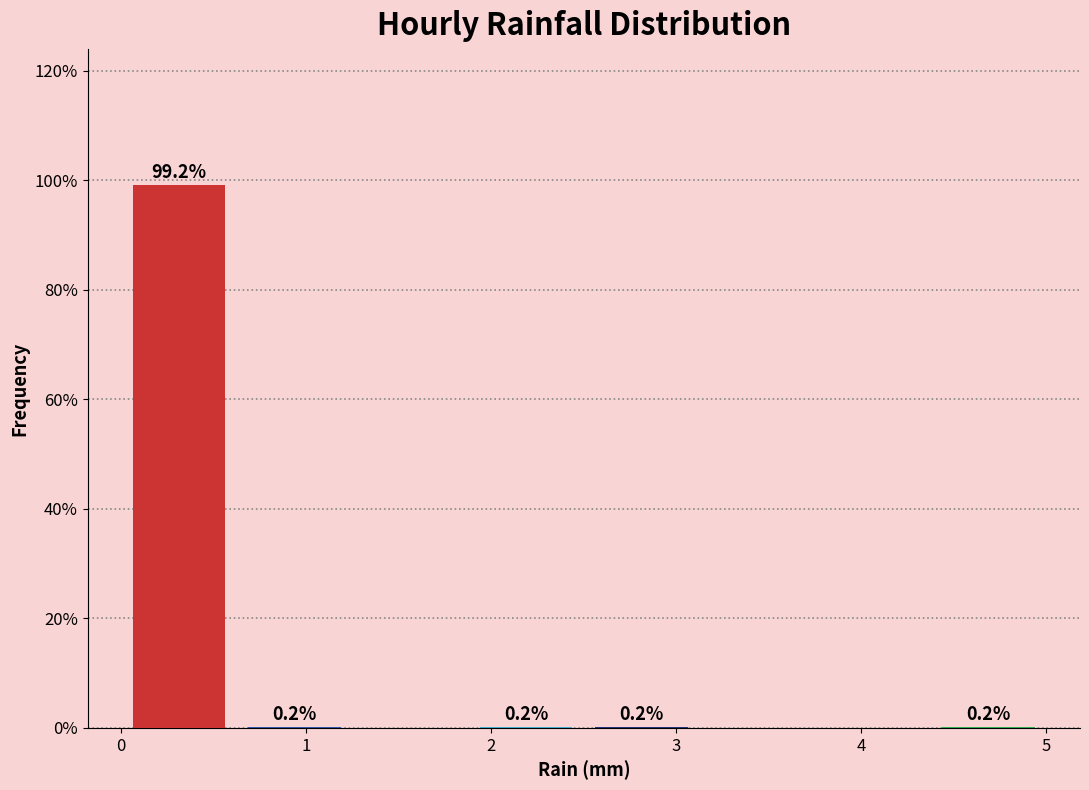

Over which range of the x-axis is the bar tallest?

0.0 to 0.6